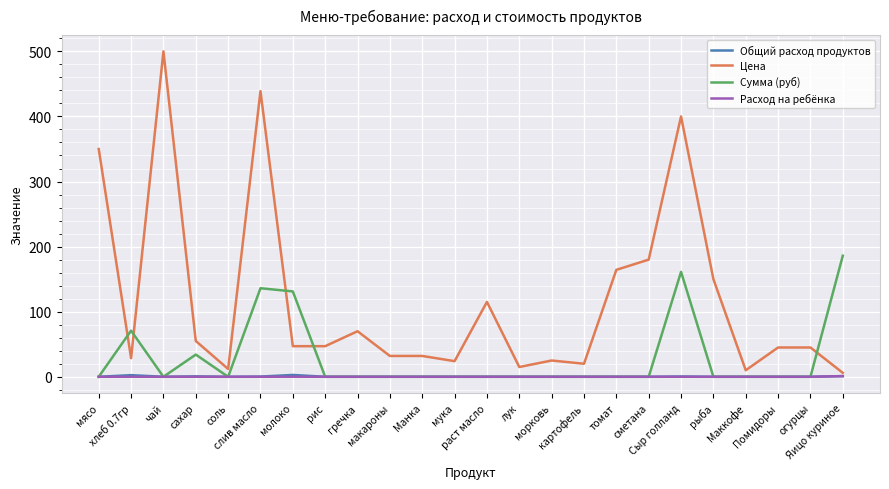

The value of Цена at чай is 767.8. True or false?

False